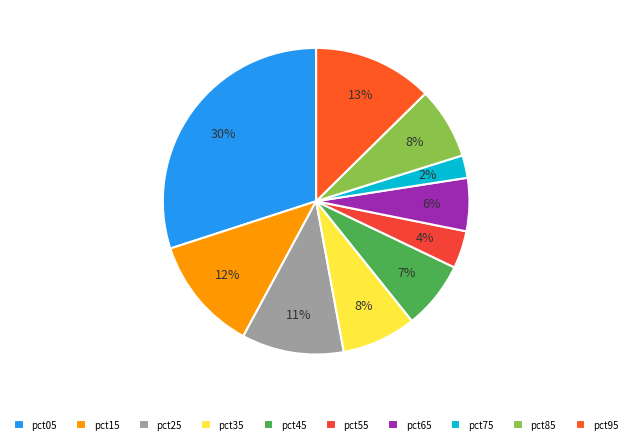

Which slice is the smallest?

pct75